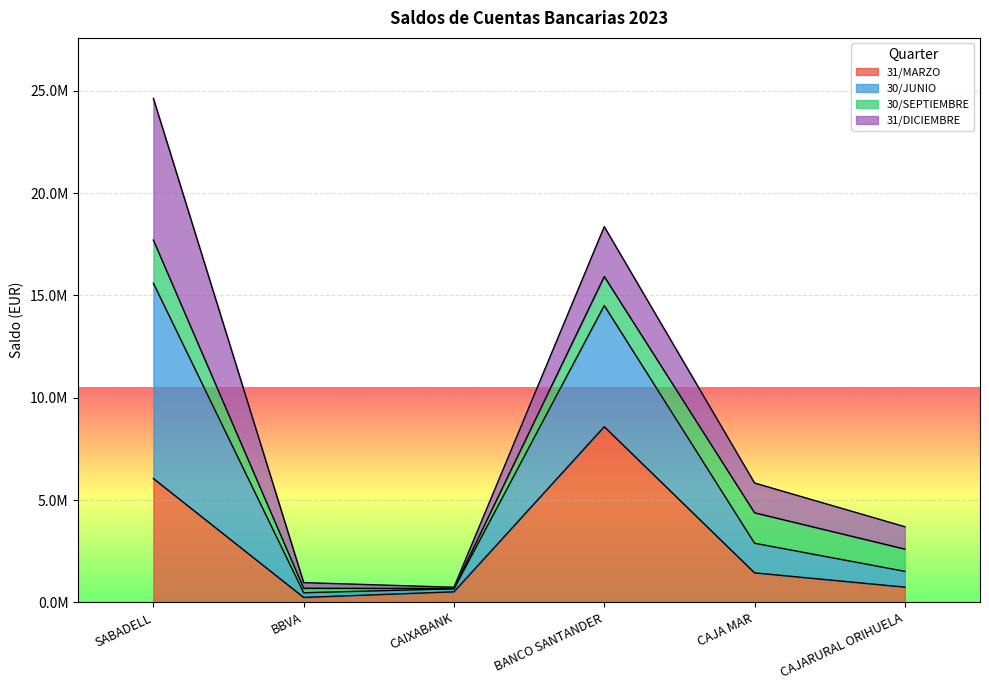

How many interior local peaks does the 31/MARZO series have?

1